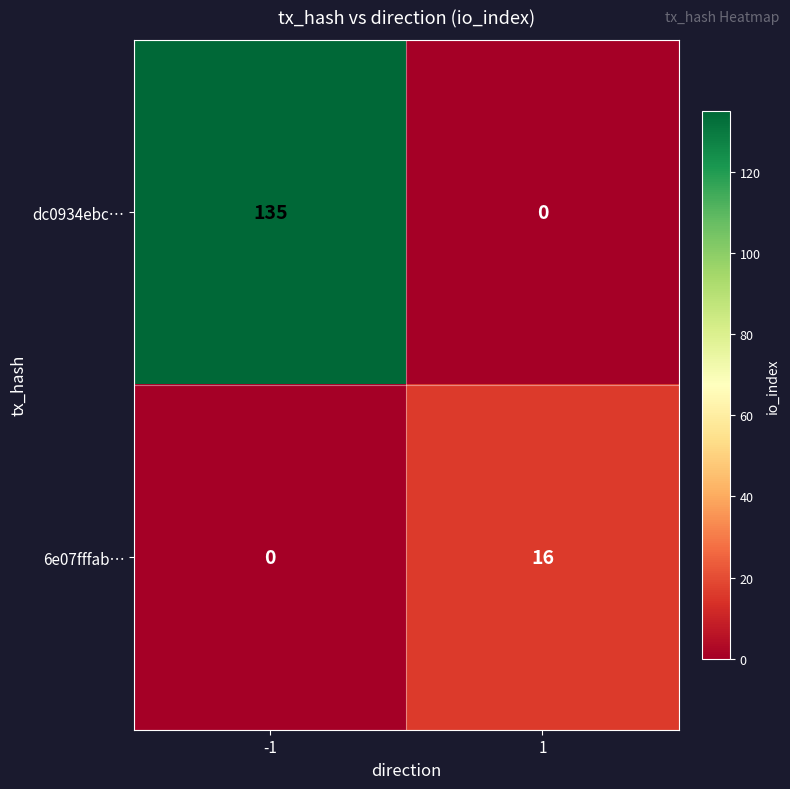

At which category is the sum across all series the highest?

-1